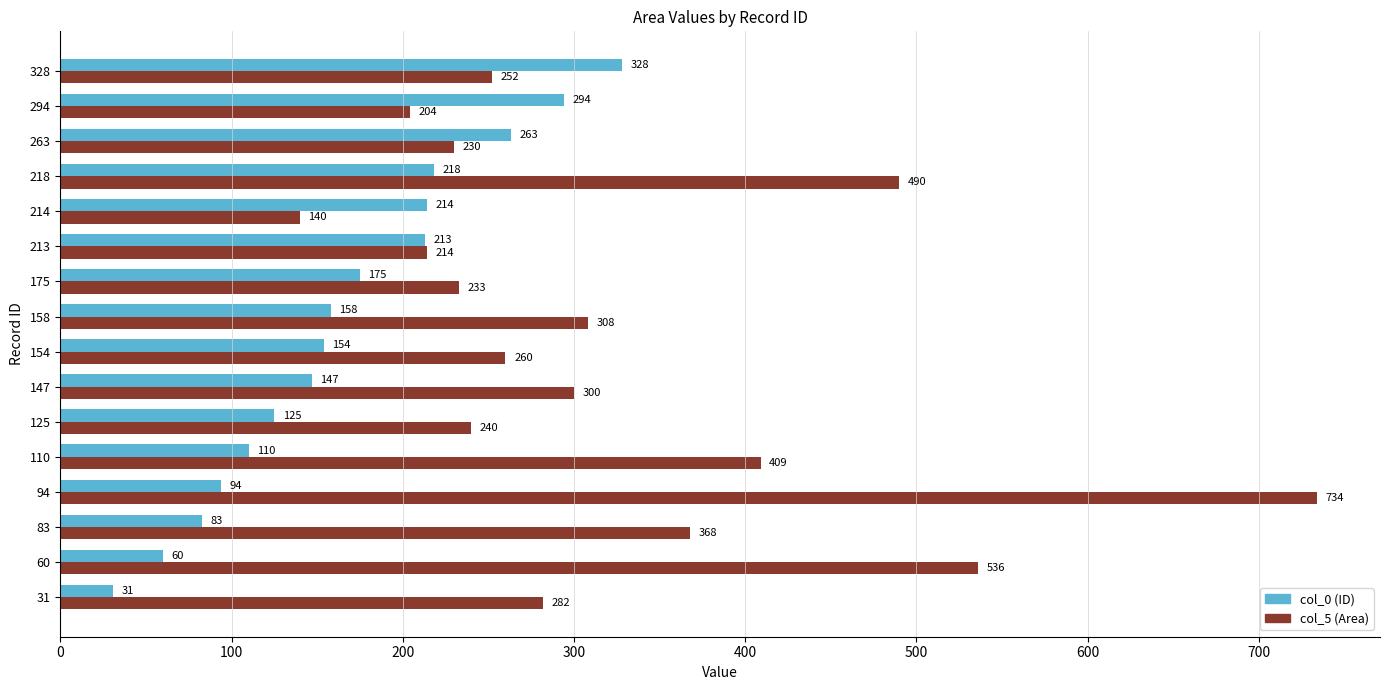

What is the sum of all col_0 (ID) values?

2667